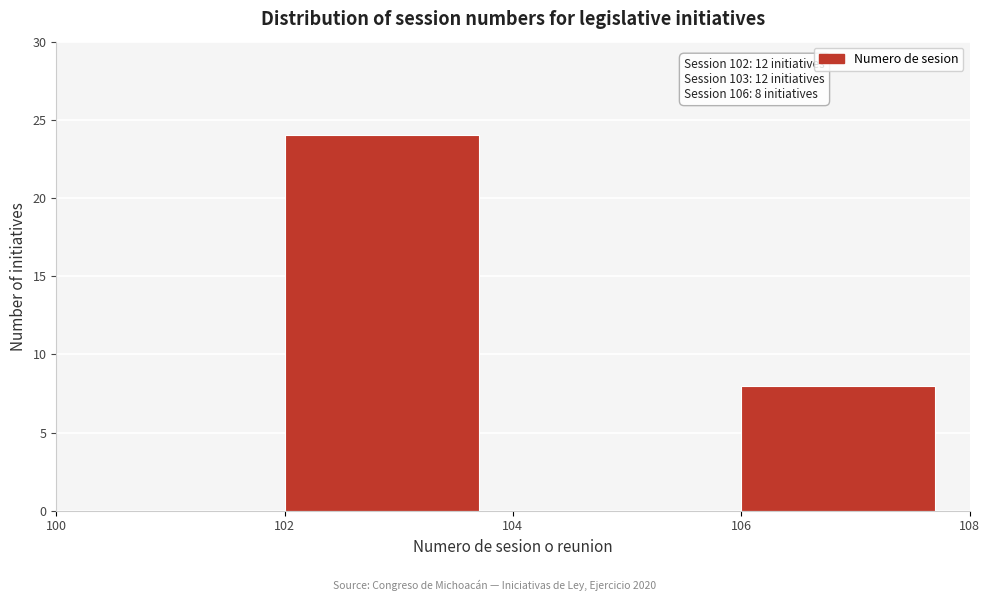

Over which range of the x-axis is the bar tallest?

102 to 104